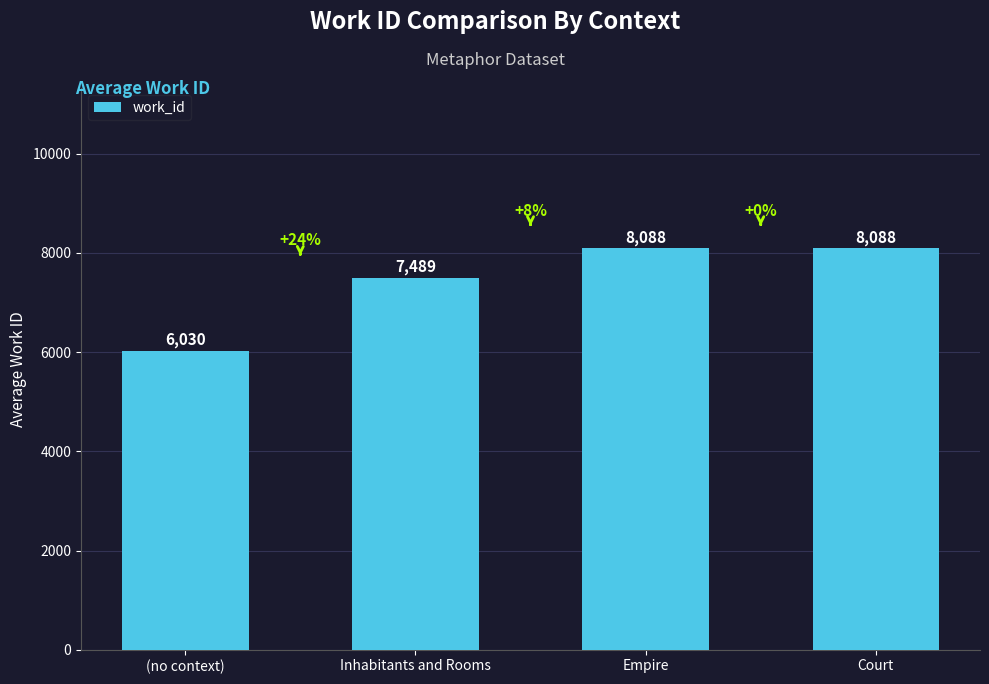

Approximately how many times larger is the value at Empire compared to Inhabitants and Rooms?

1.1